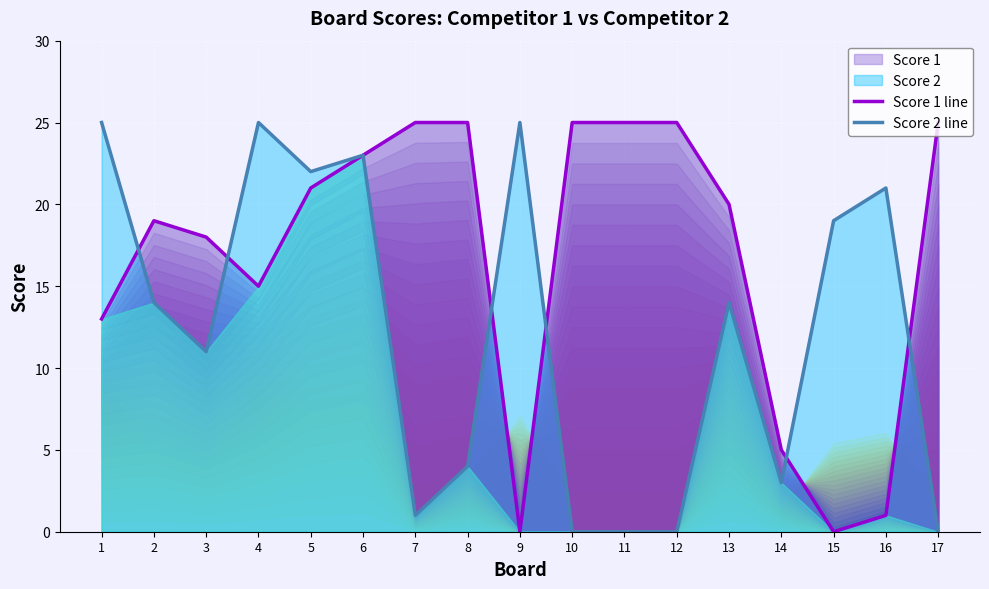

True or false: Score 2 line has more than 1 interior local peaks.

True